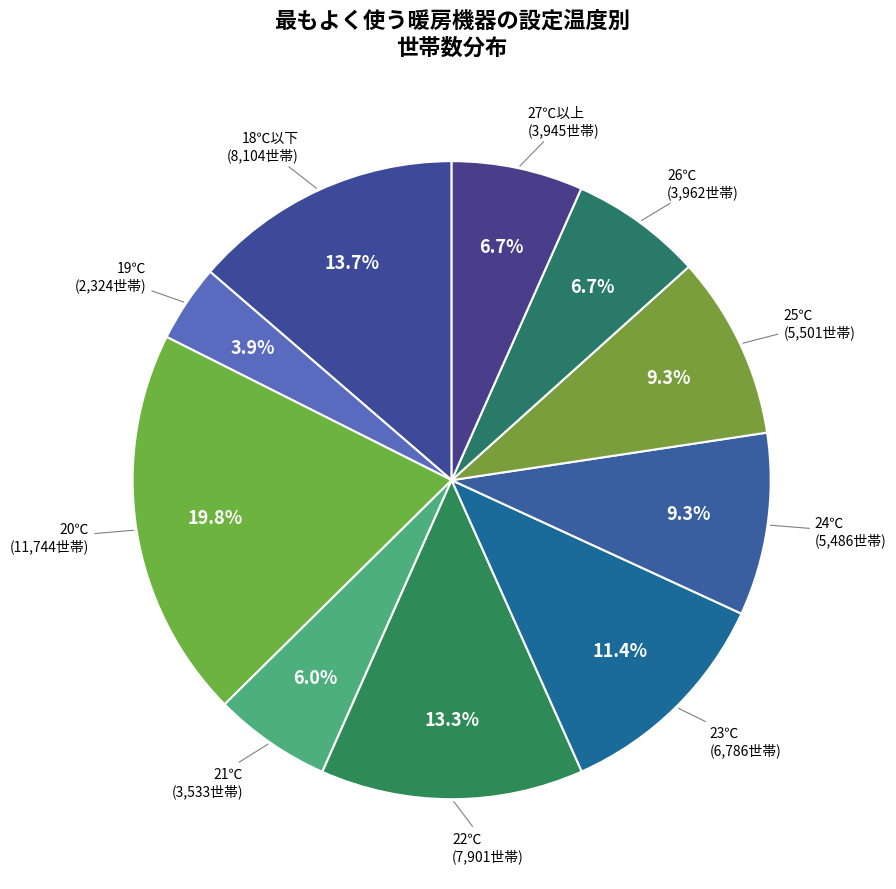

How many slices are in this pie chart?

10